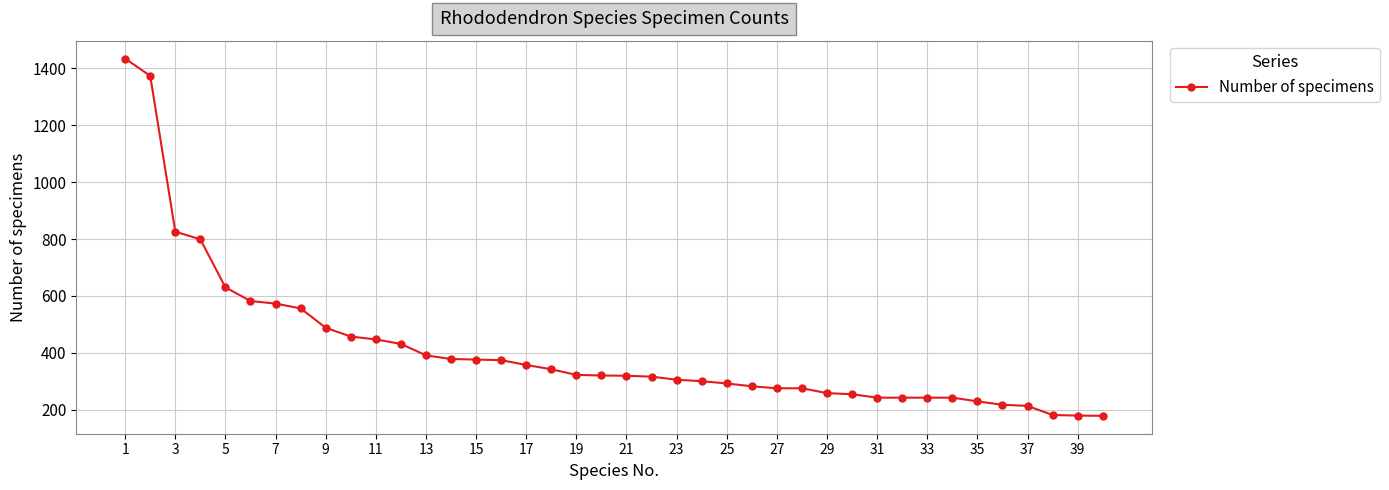

What is the average value?

412